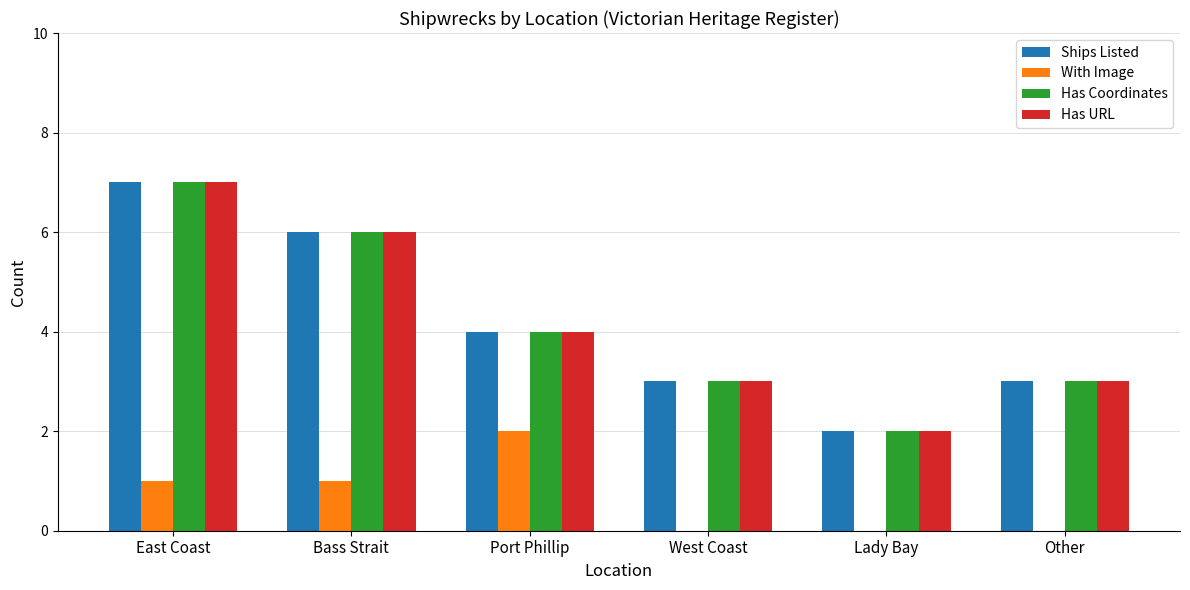

The value of Has URL at Port Phillip is 7. True or false?

False